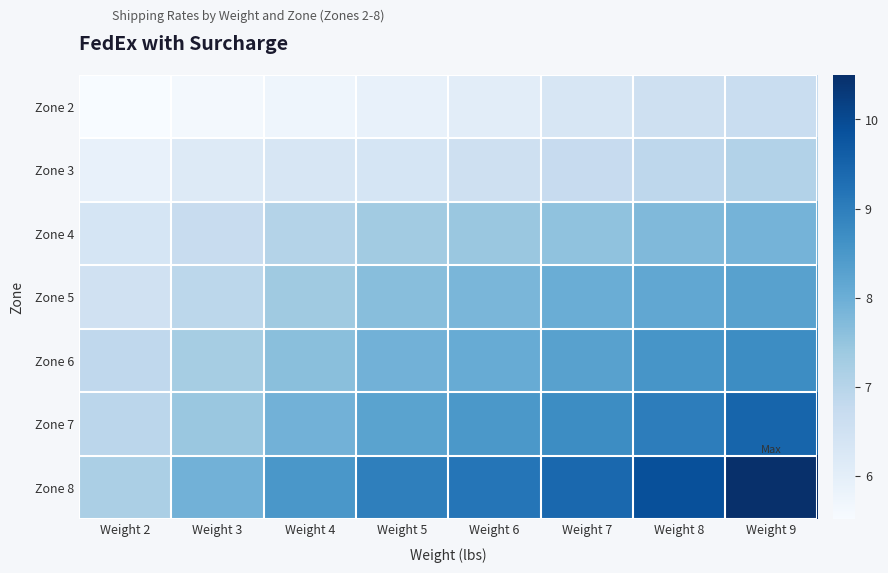

How many data points does each series have?

8